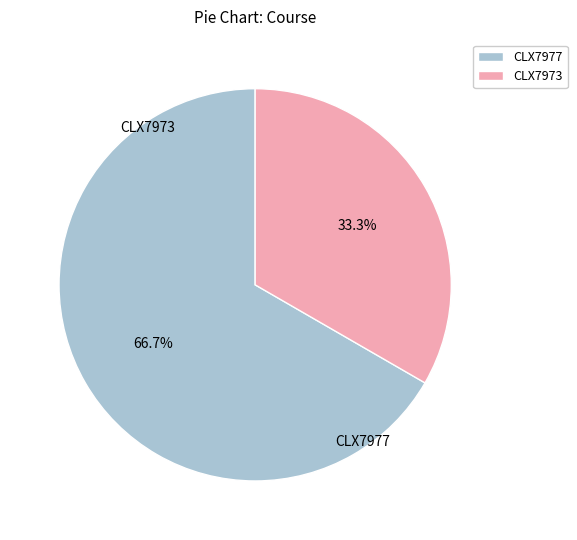

To the nearest percent, what is the difference between the largest and smallest slice percentages?

33%